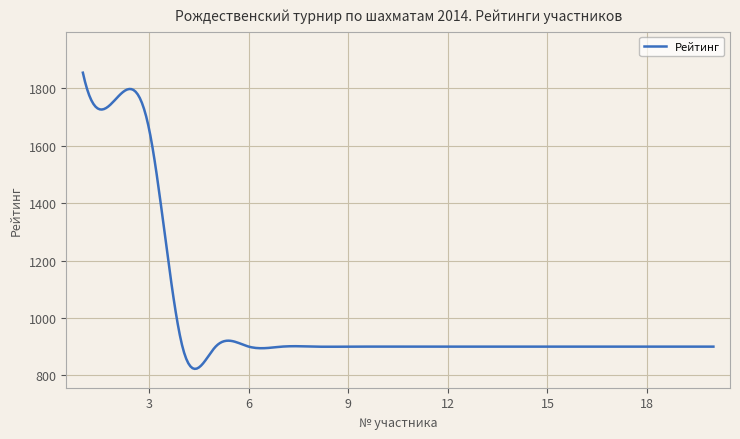

What is the smallest value displayed?

822.5